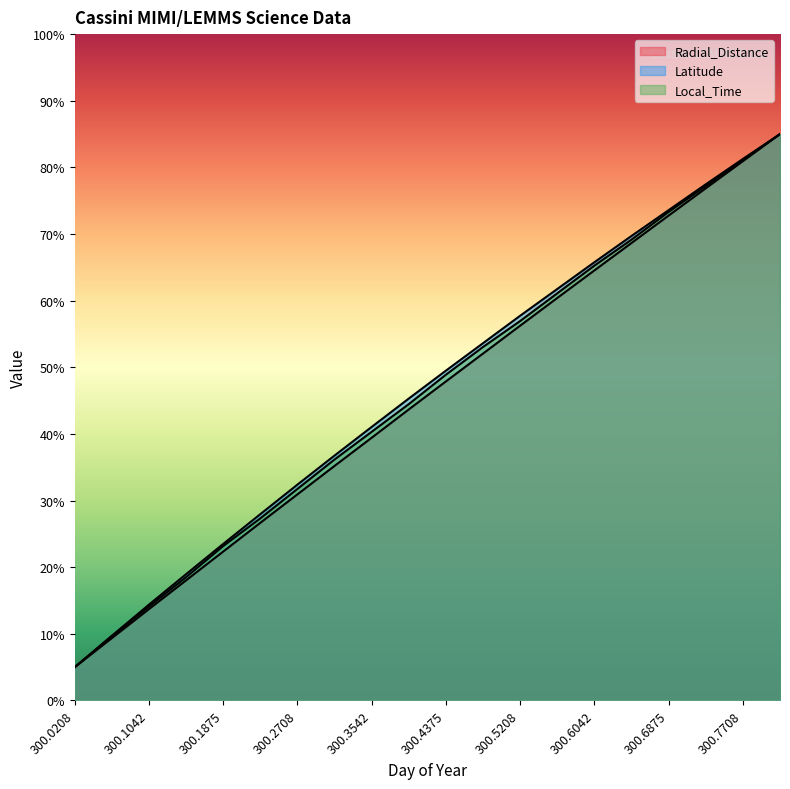

Between 300.0625 and 300.0208, which is larger?

300.0625